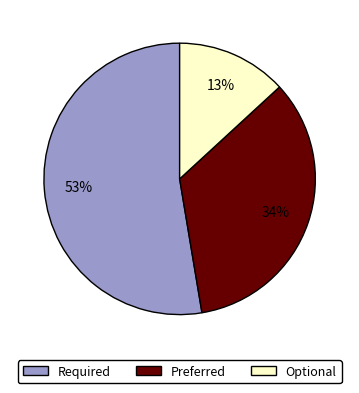

How many segments does this pie chart have?

3